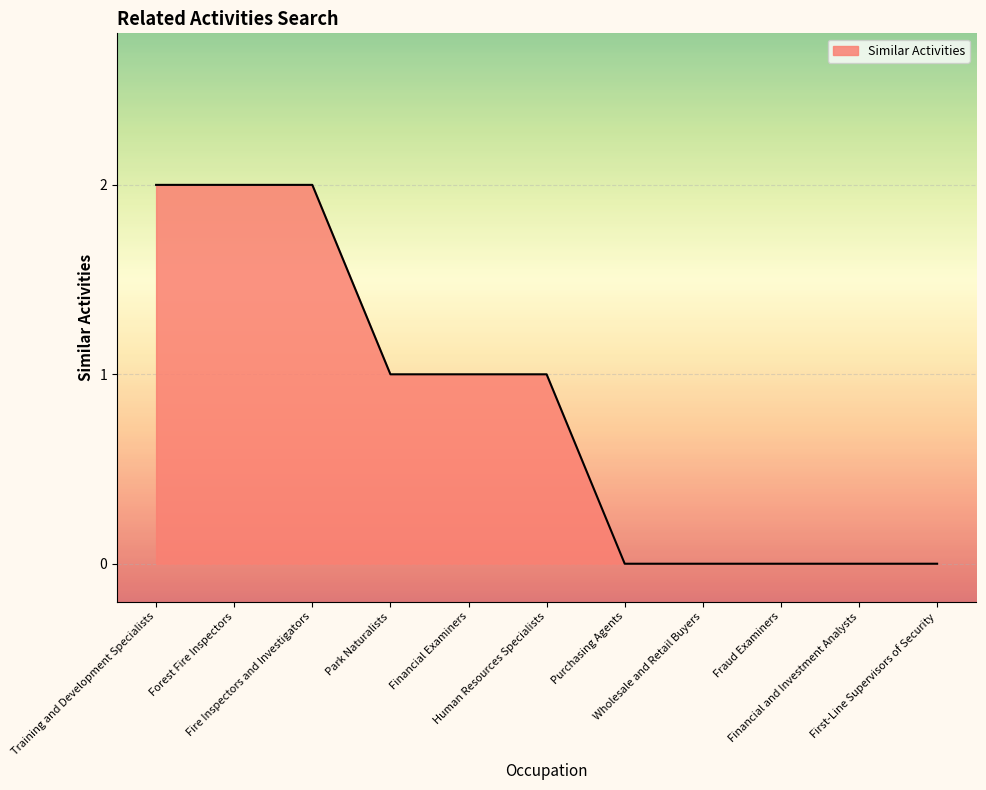

What is the label of the 2nd point from the right?

Financial and Investment Analysts